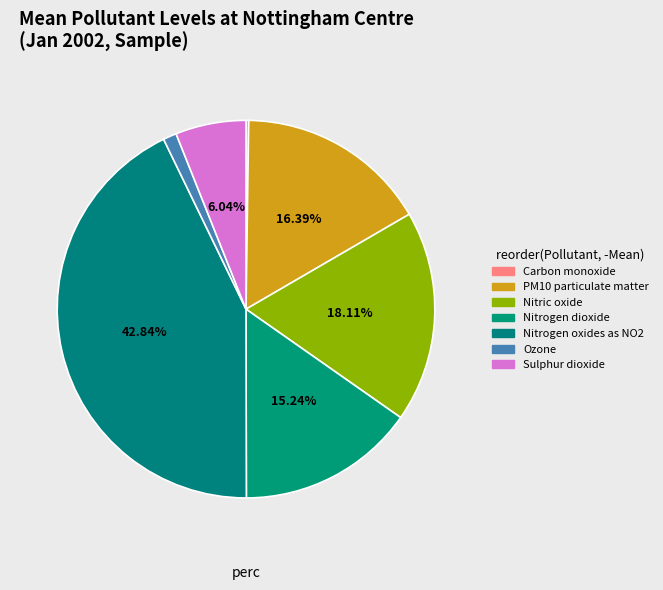

How much of the chart is everything except Sulphur dioxide?

94.0%